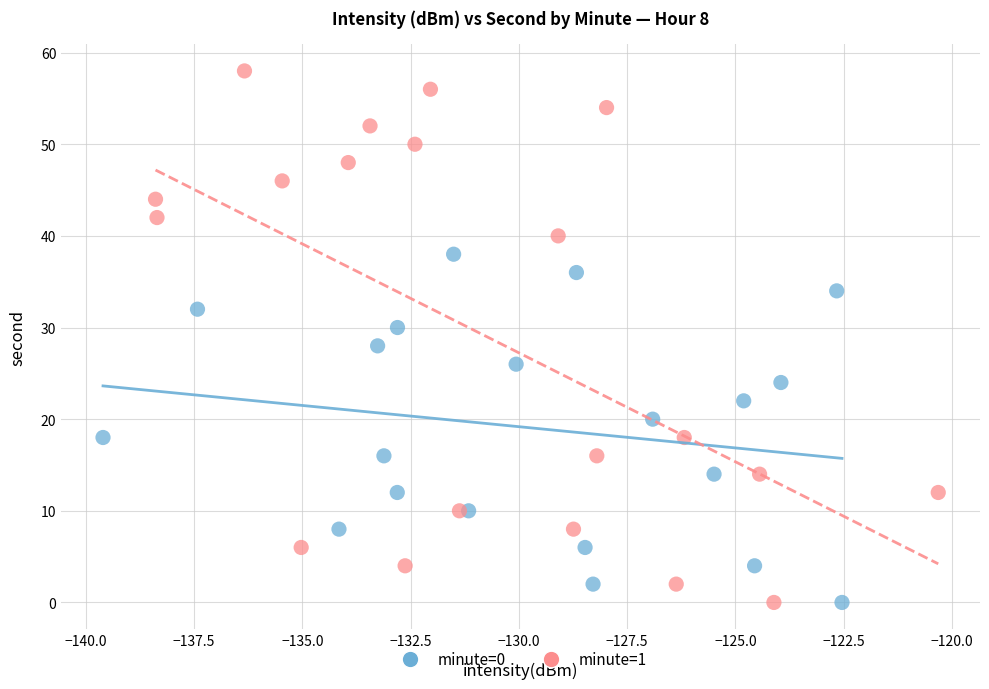

What are all the series names shown in the legend?

minute=0, minute=1